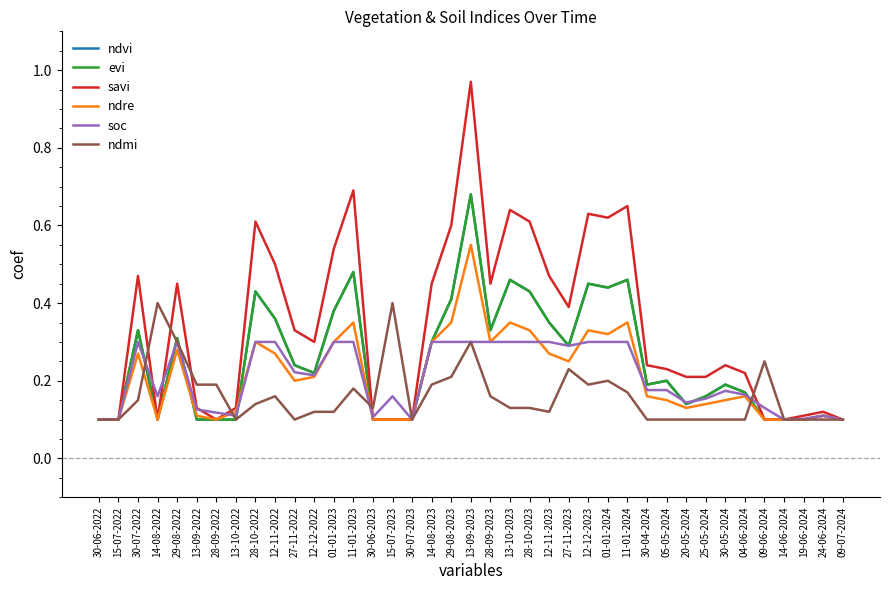

Does the chart have visible grid lines?

No